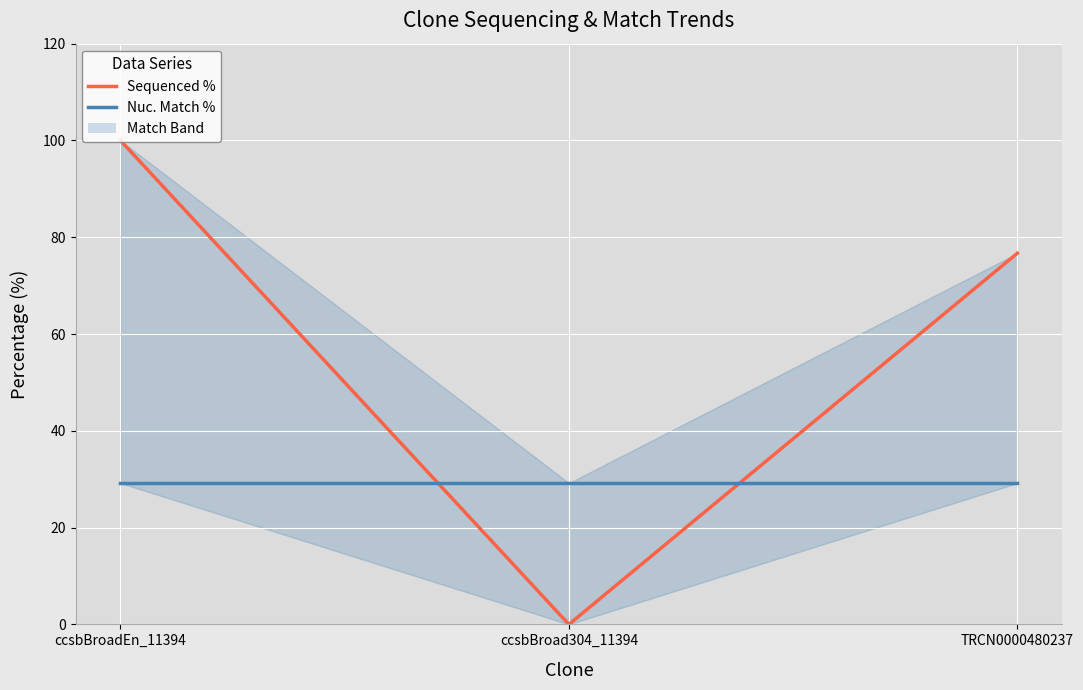

How many lines are shown in the chart?

2